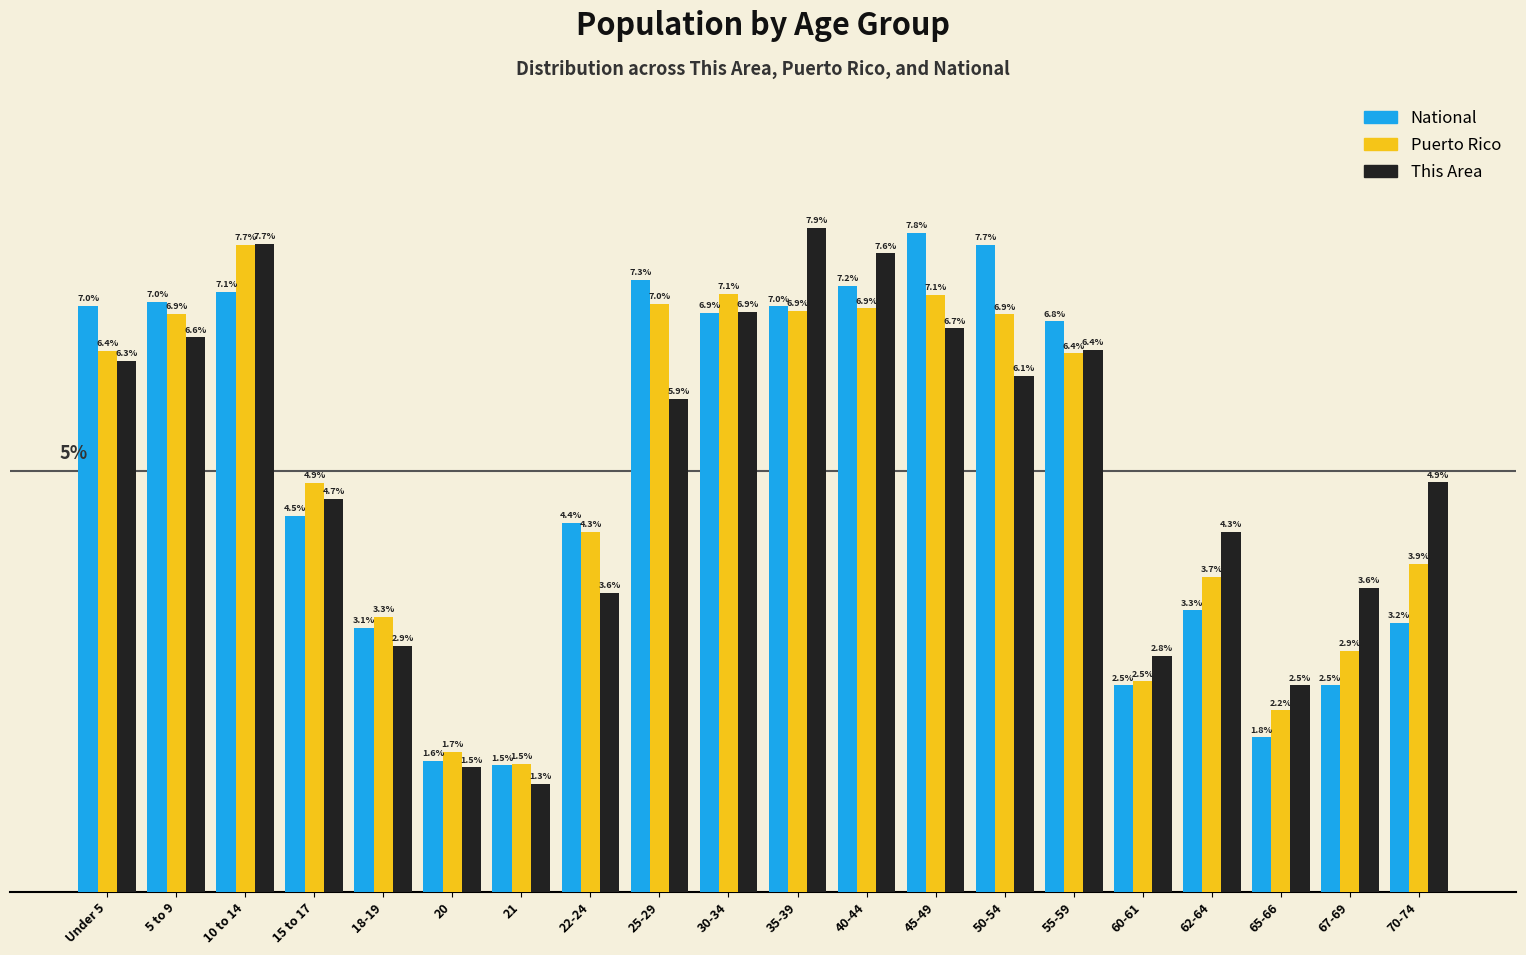

Where does the Puerto Rico series first go above 6?

Under 5